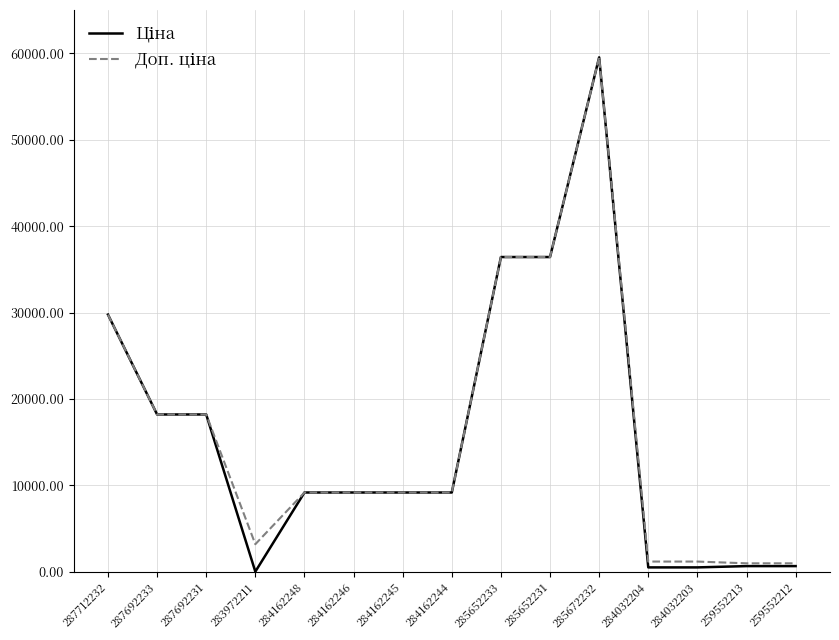

What is the total value across all series at 284162245?

18370.3